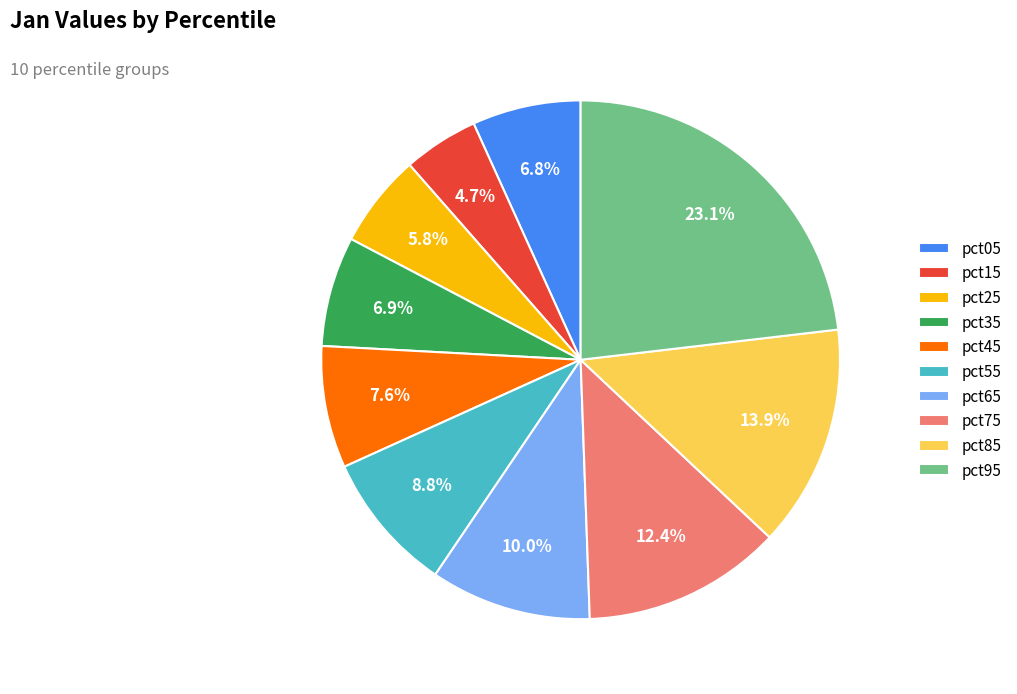

What percentage is the pct85 slice, to the nearest percent?

14%